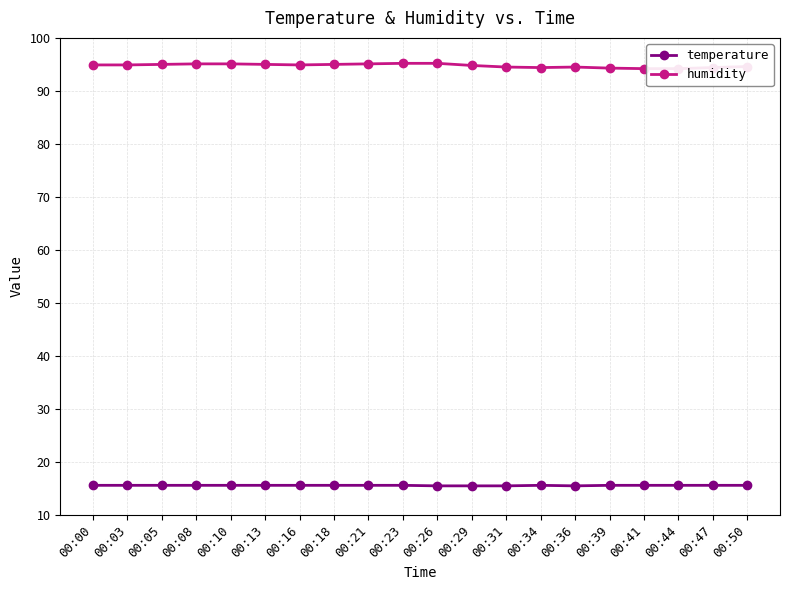

True or false: humidity and temperature cross at least once.

False